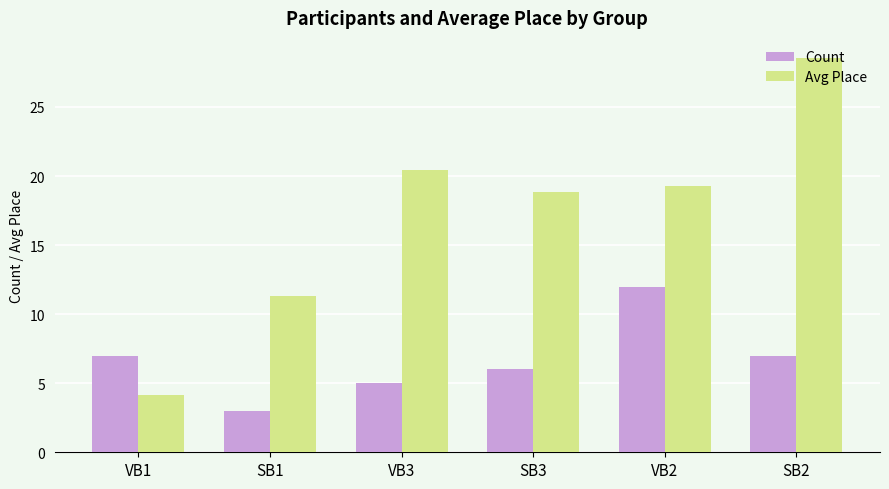

What position from the left is VB2?

5